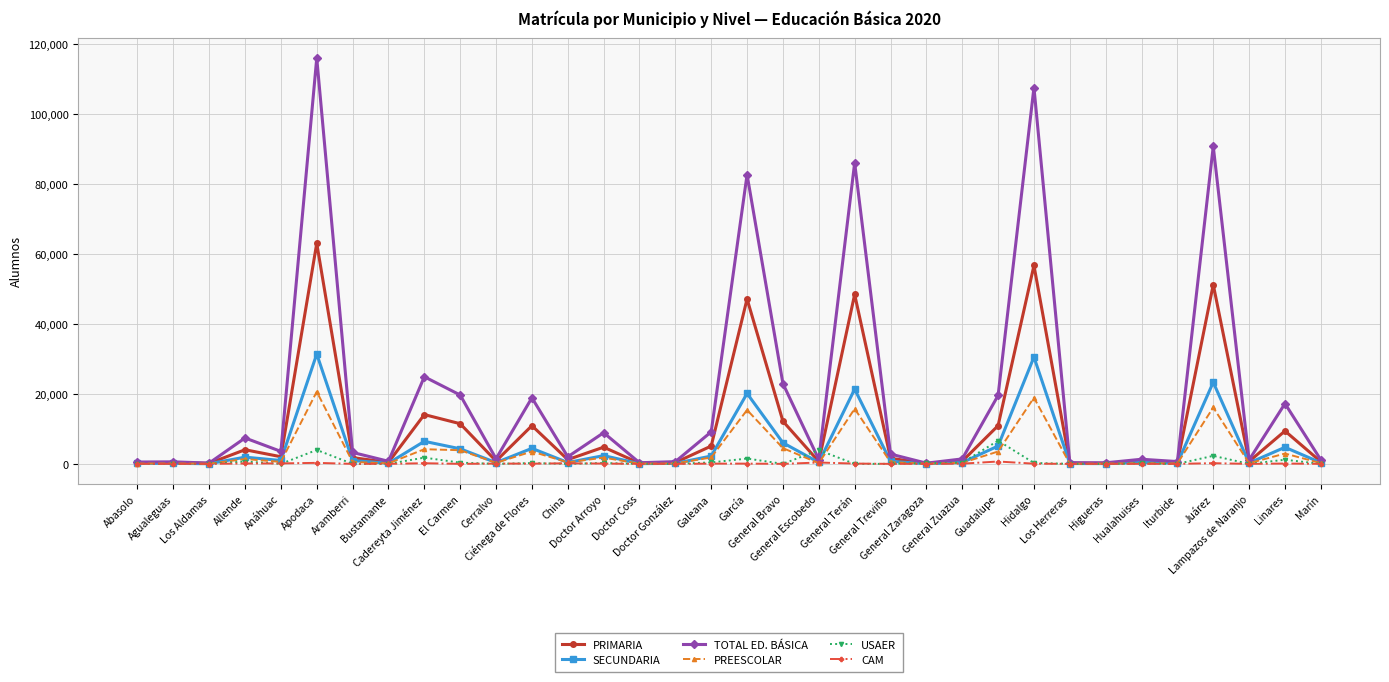

How many lines are shown in the chart?

6